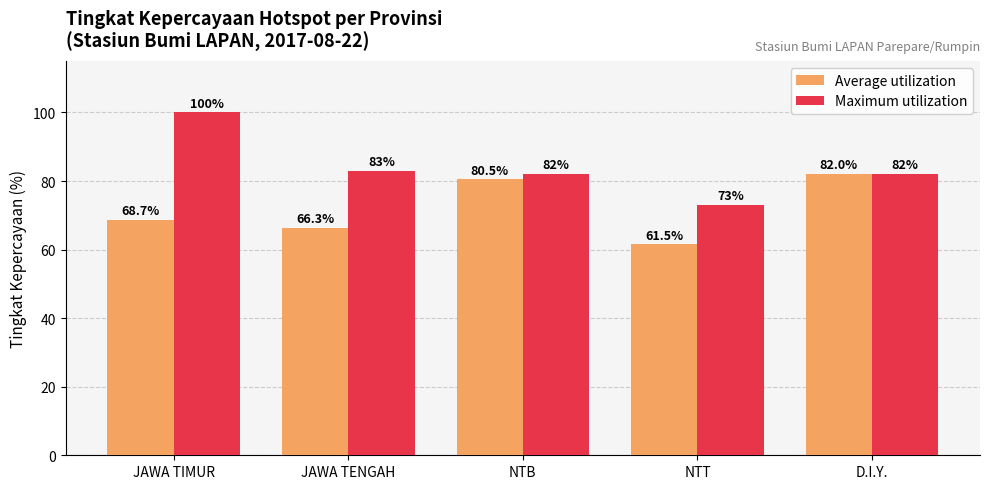

What is the label of the 5th bar from the left?

D.I.Y.